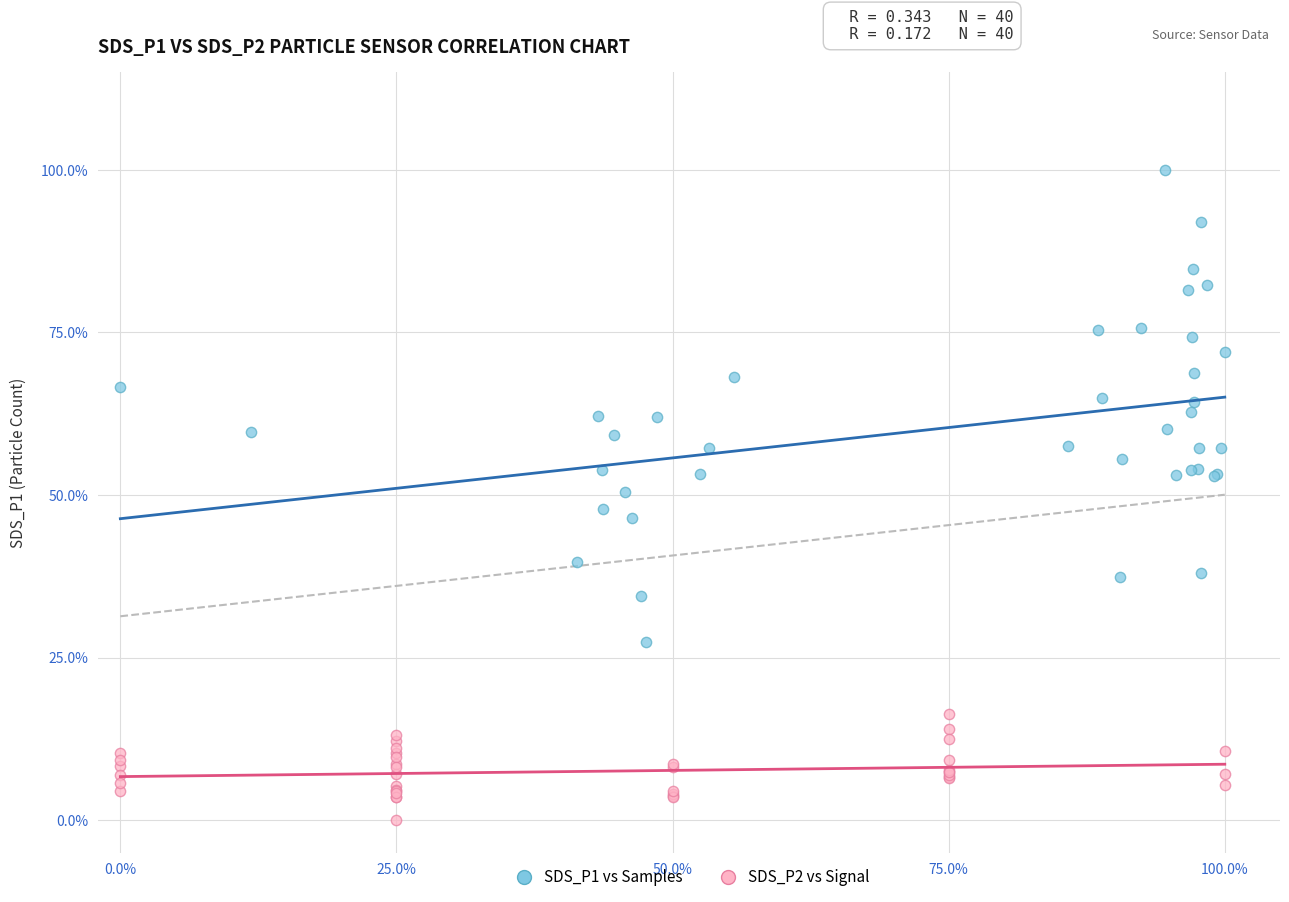

What are all the series names shown in the legend?

SDS_P1 vs Samples, SDS_P2 vs Signal